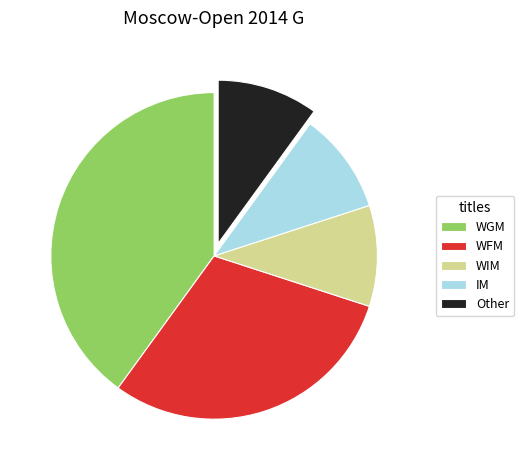

What is the largest slice in the pie chart?

WGM